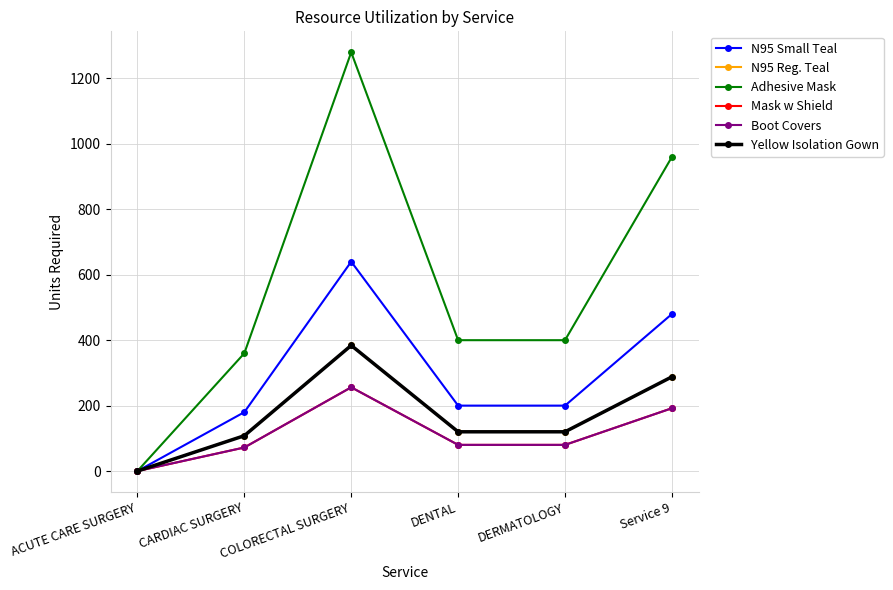

At which label does N95 Reg. Teal first exceed 120?

COLORECTAL SURGERY